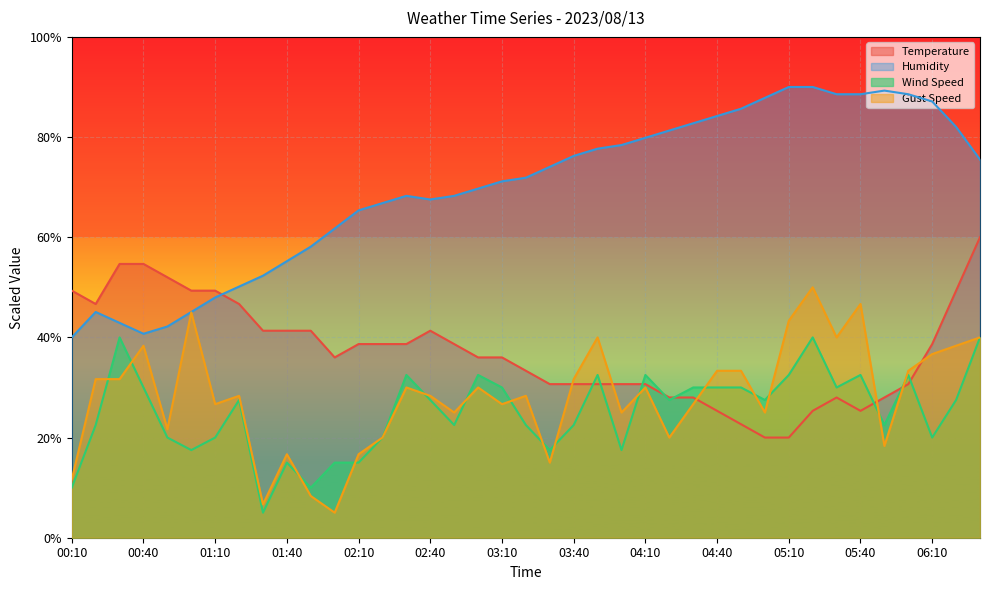

How many data points in Wind Speed are less than 27?

18